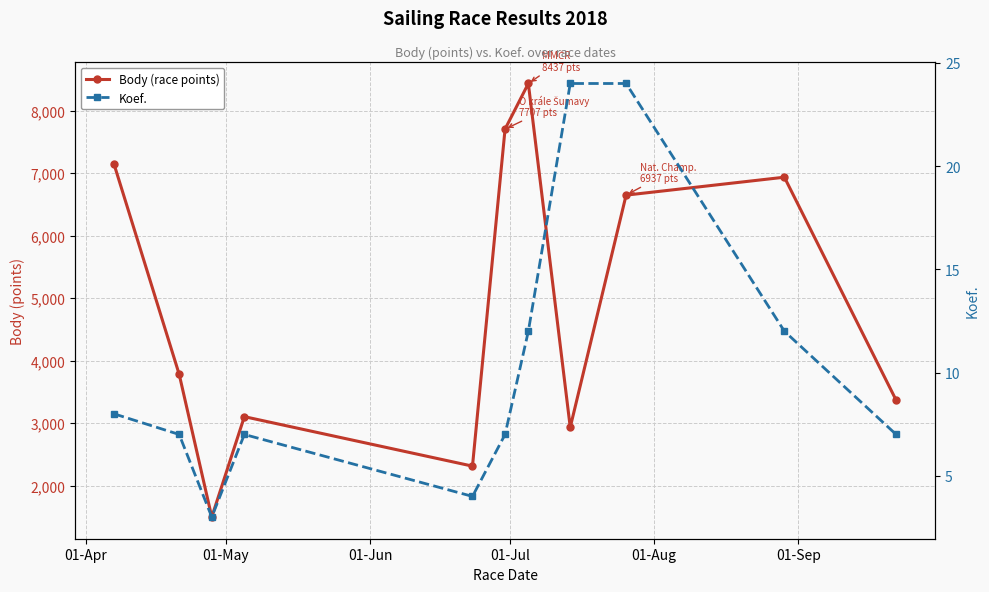

The Body (race points) series shows 5159 at 01-Jul. True or false?

False